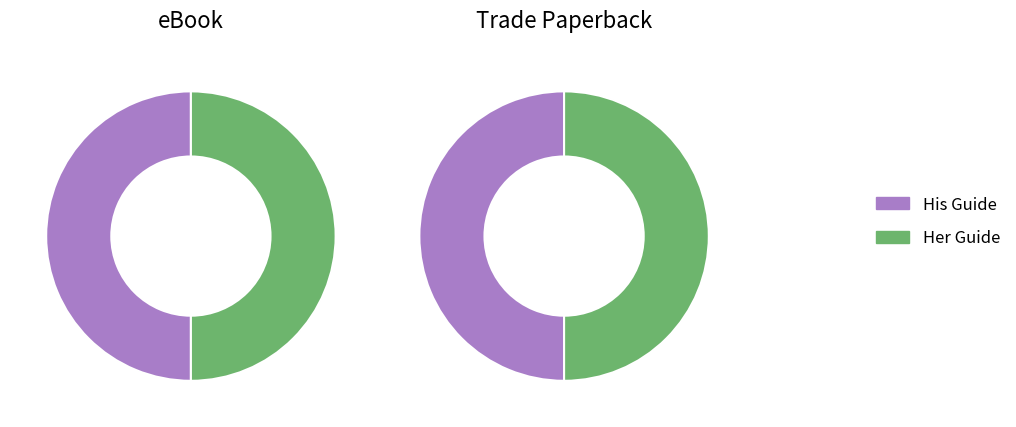

Which slice is the largest?

Best Oral Sex Ever - His Guide